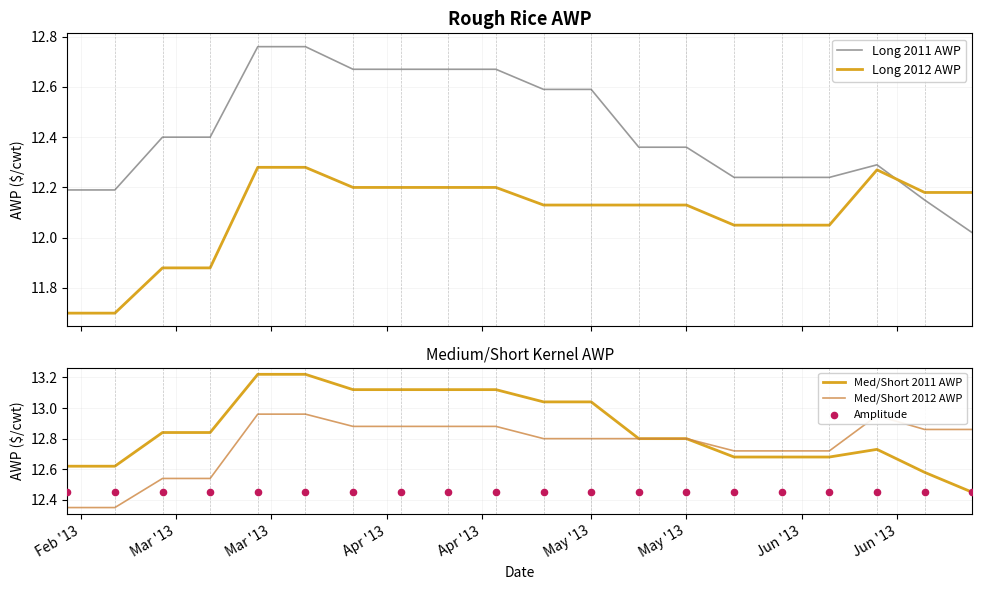

What are all the series names shown in the legend?

Long 2011 AWP, Long 2012 AWP, Med/Short 2011 AWP, Med/Short 2012 AWP, Amplitude